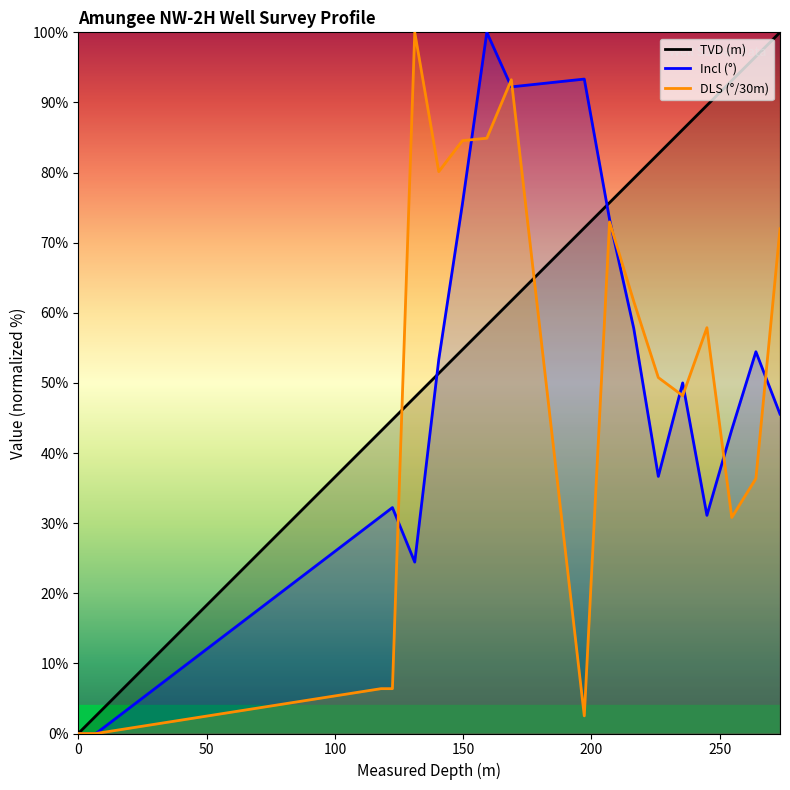

At how many categories does at least one series exceed 23?

16